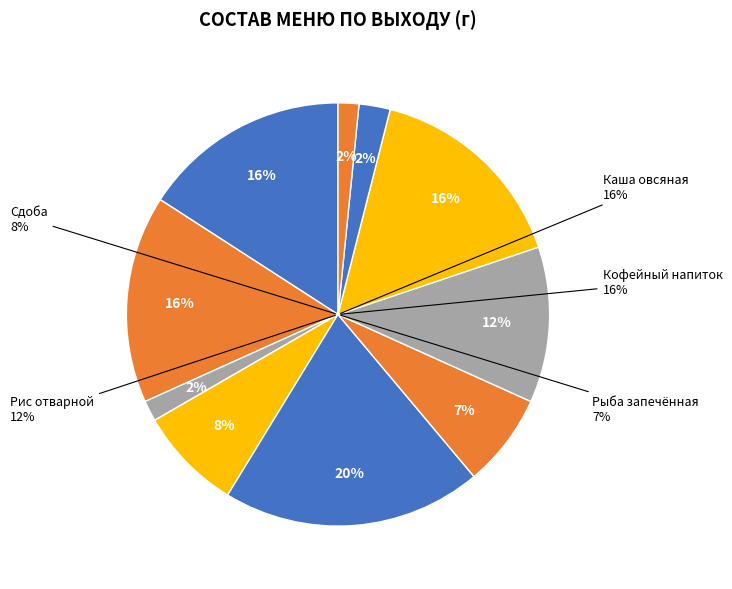

Is it true that Кисель Витошка is 16% of the pie?

True